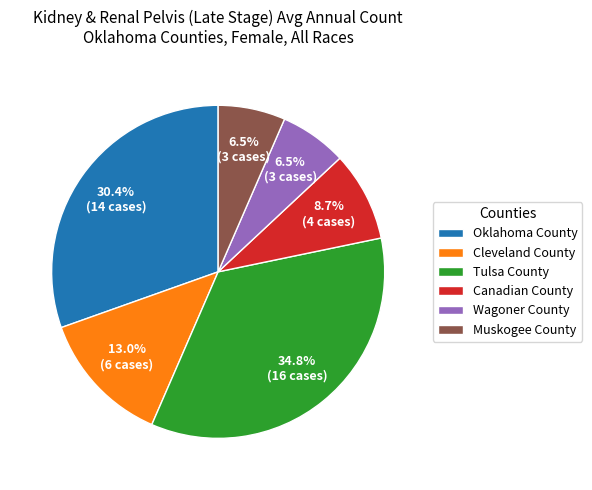

True or false: Tulsa County accounts for 35% of the total.

True